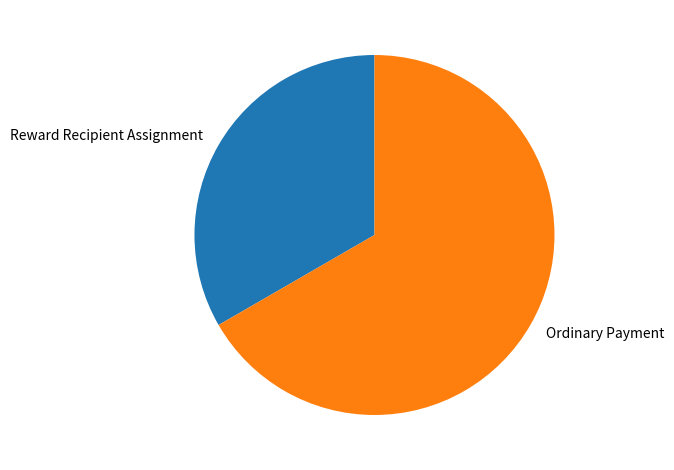

True or false: Ordinary Payment accounts for 67% of the total.

True